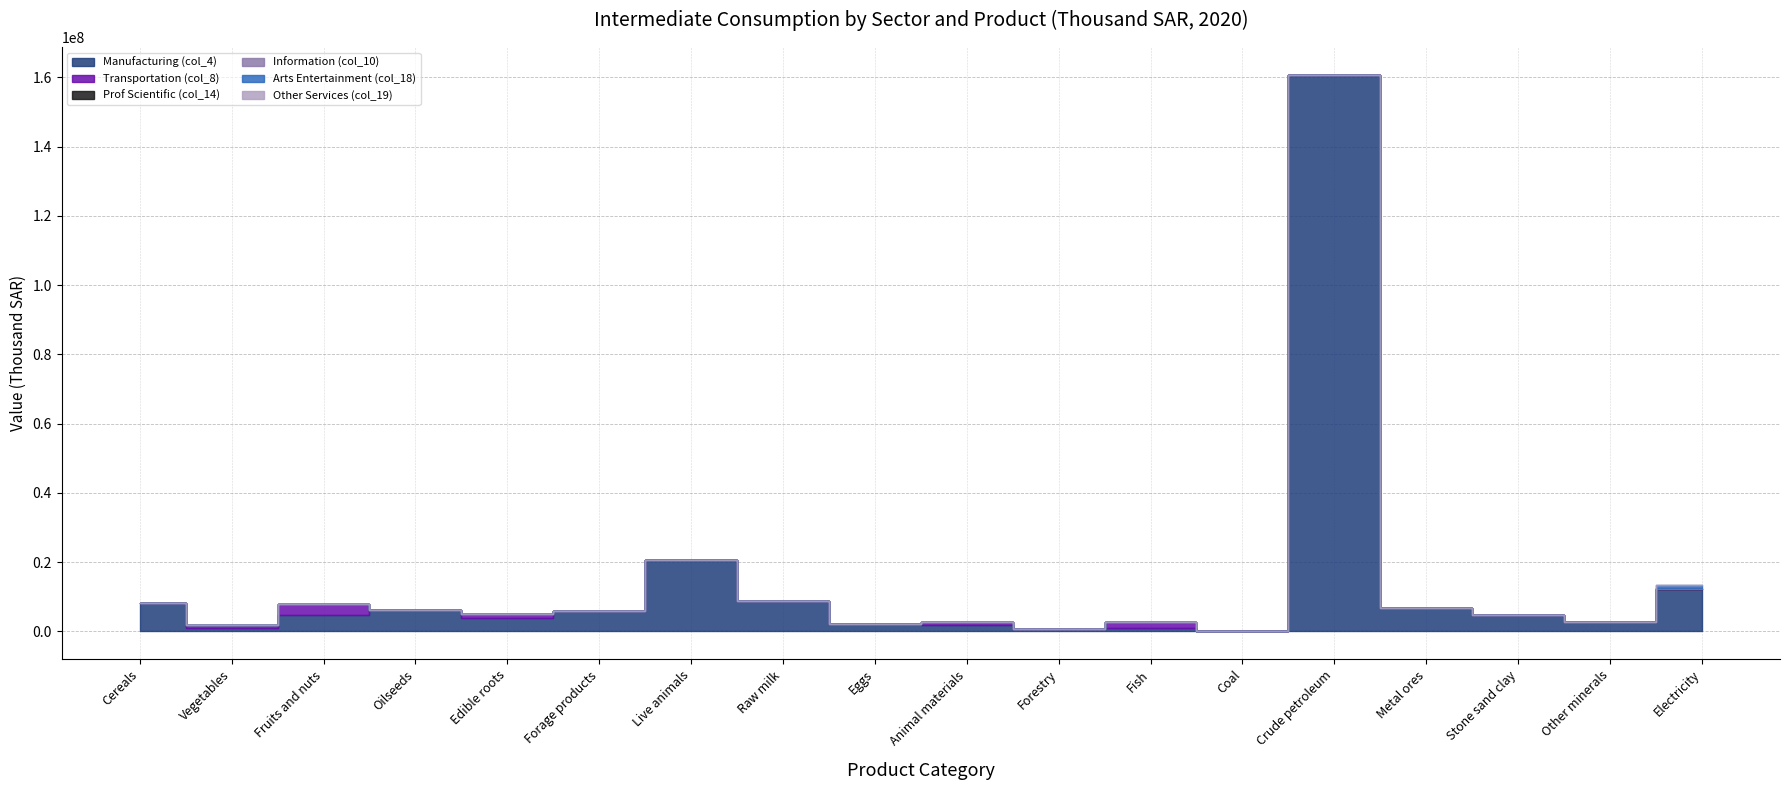

Which series has the largest range (max minus min)?

Manufacturing (col_4)